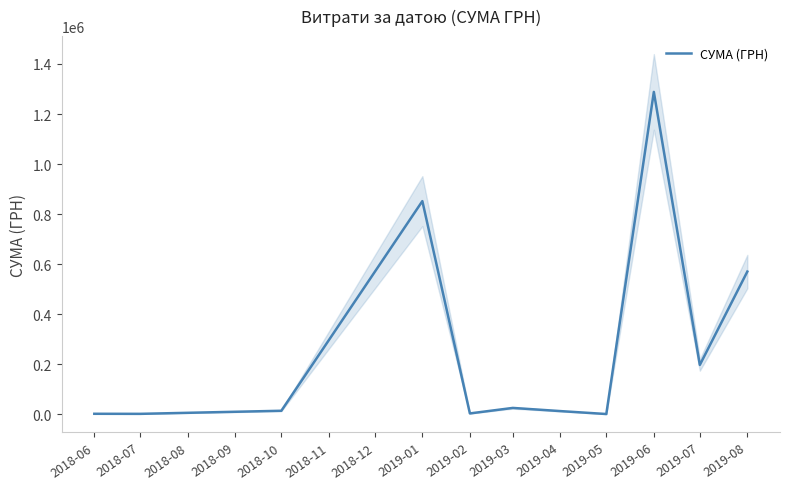

Where is СУМА (ГРН) nearest to the value 644366?

2019-08